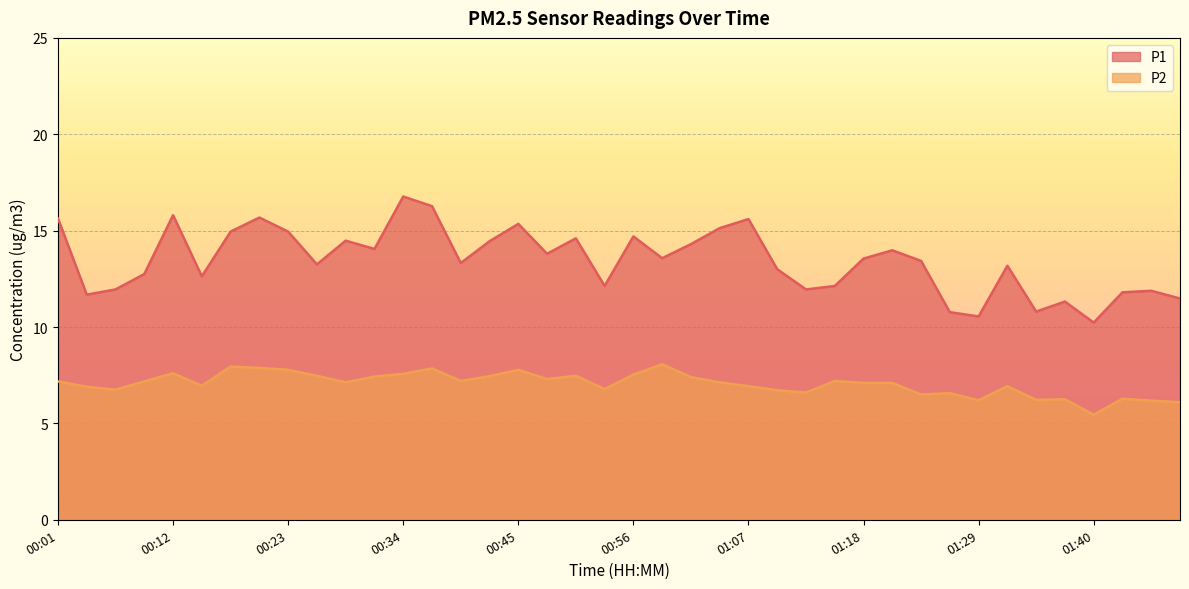

What is the spread (max minus min) of values at 00:51?

7.1